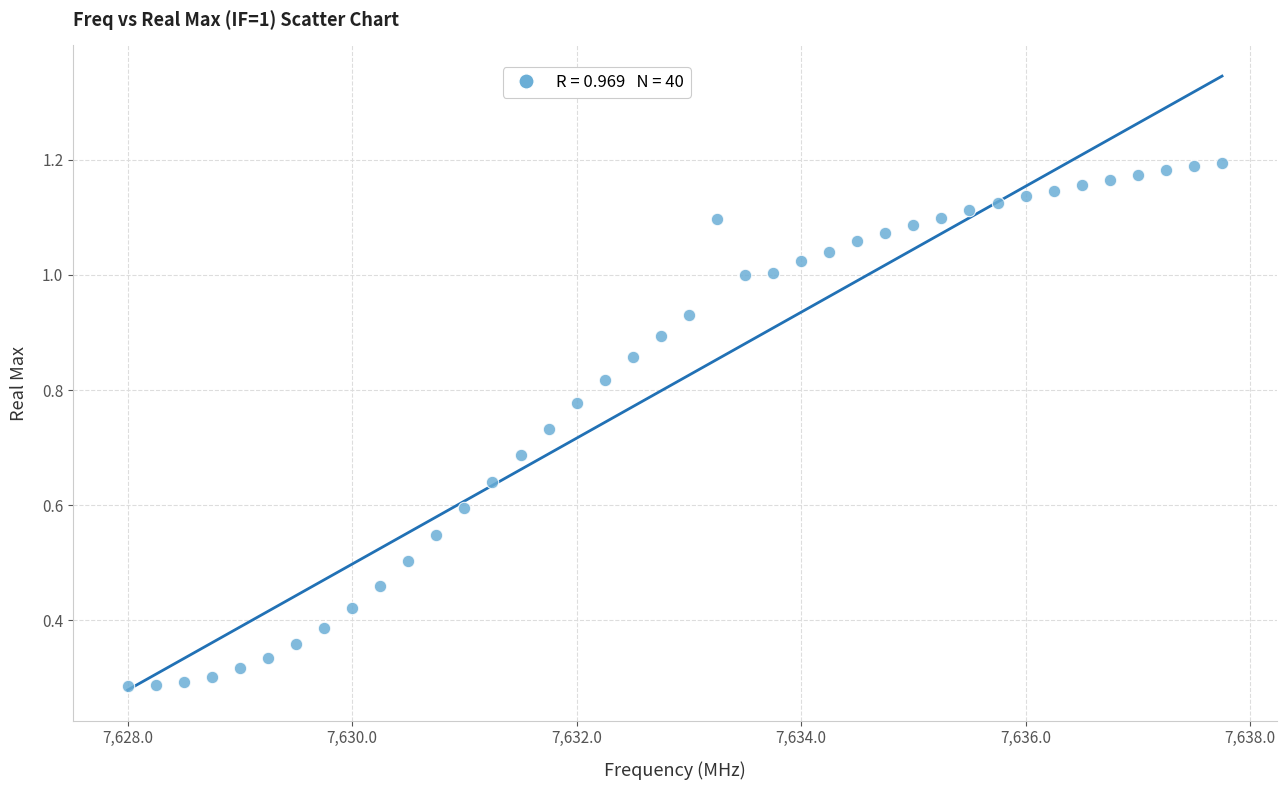

What is the range of X values (max minus min)?

9.8